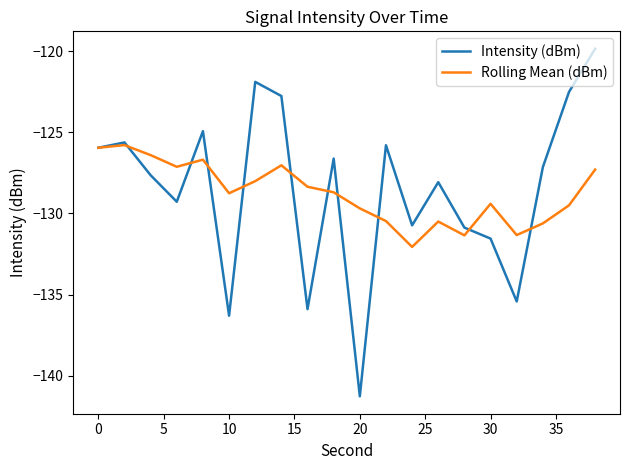

What is the minimum value shown in the chart?

-141.3